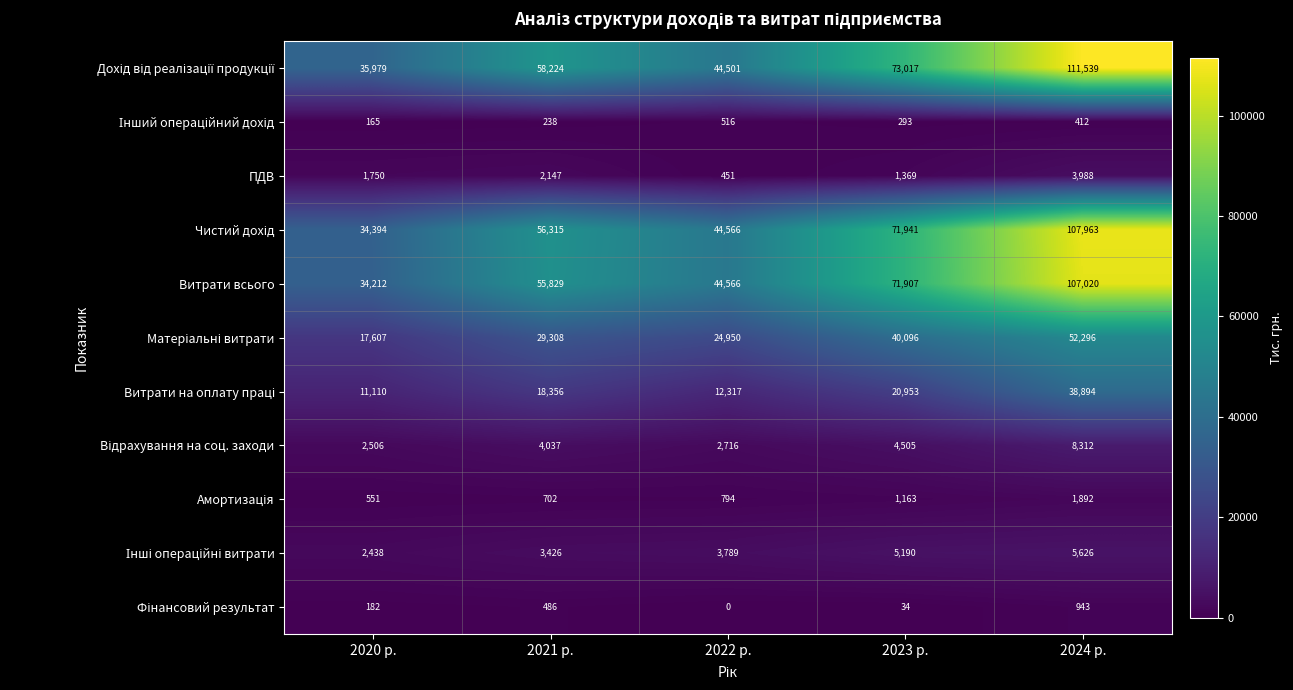

The Витрати всього series shows 18697 at 2022 р.. True or false?

False